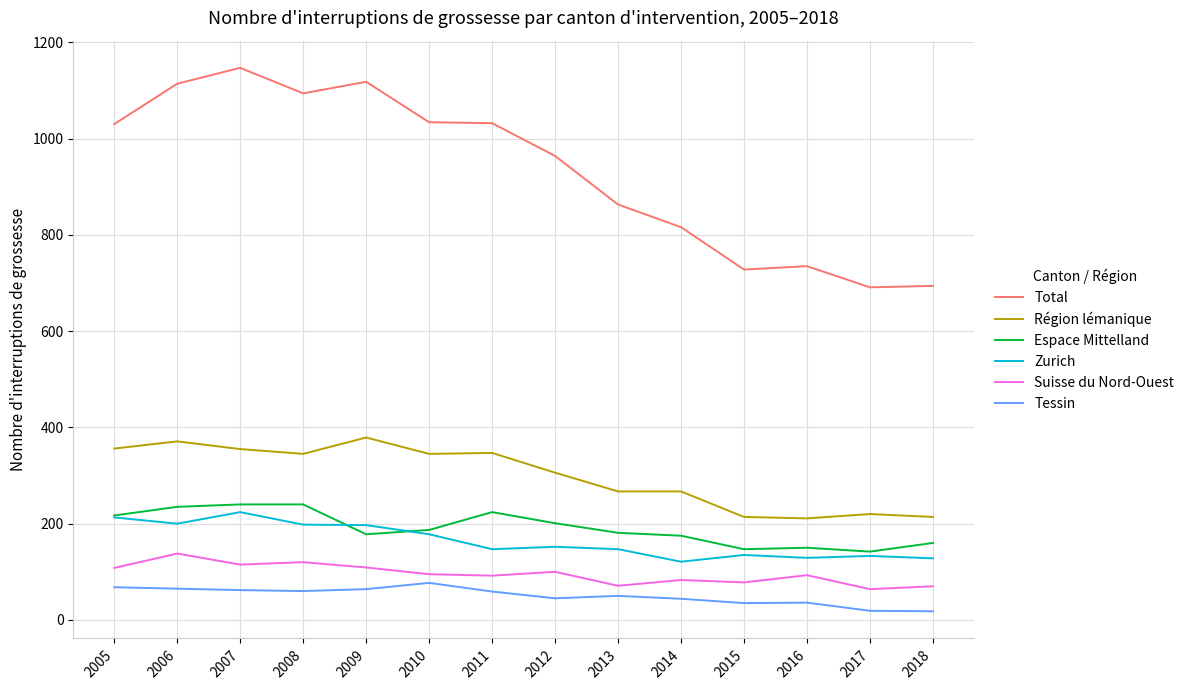

What is the sum of the Région lémanique values at 2009 and 2008?

724